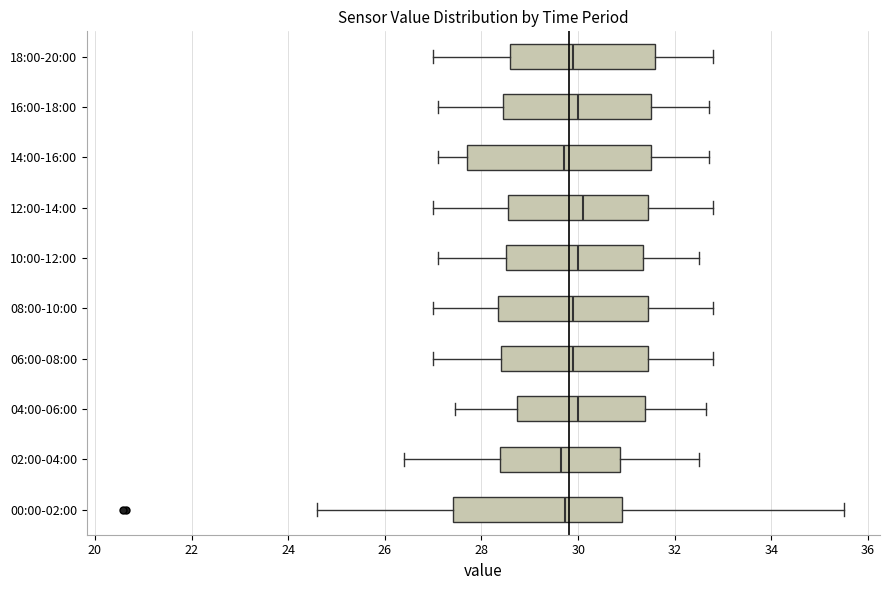

Comparing the boxes themselves (not the whiskers), which one is the widest?

14:00-16:00